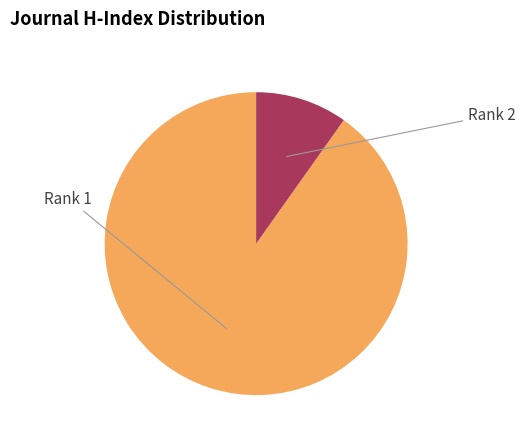

Count the number of slices in the pie.

2